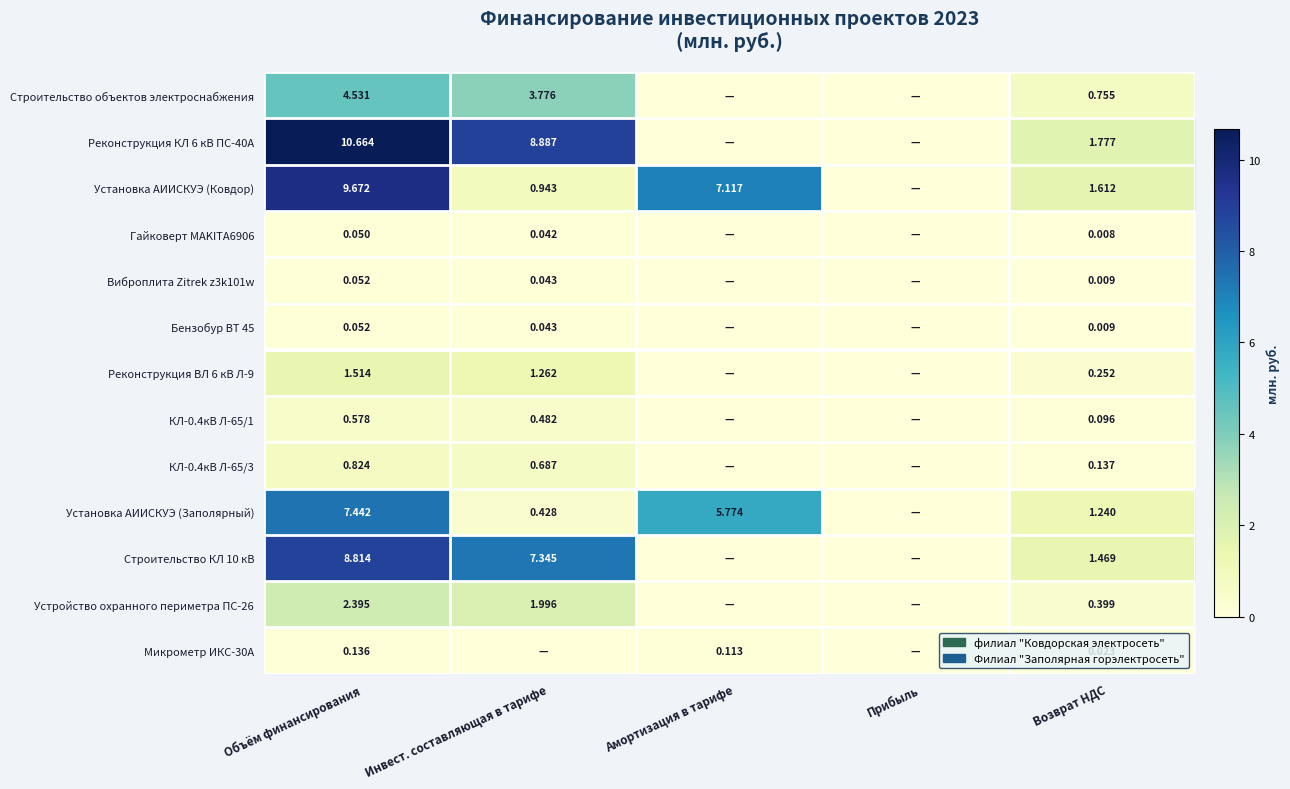

How many values in the Строительство КЛ 10 кВ series exceed 1?

3